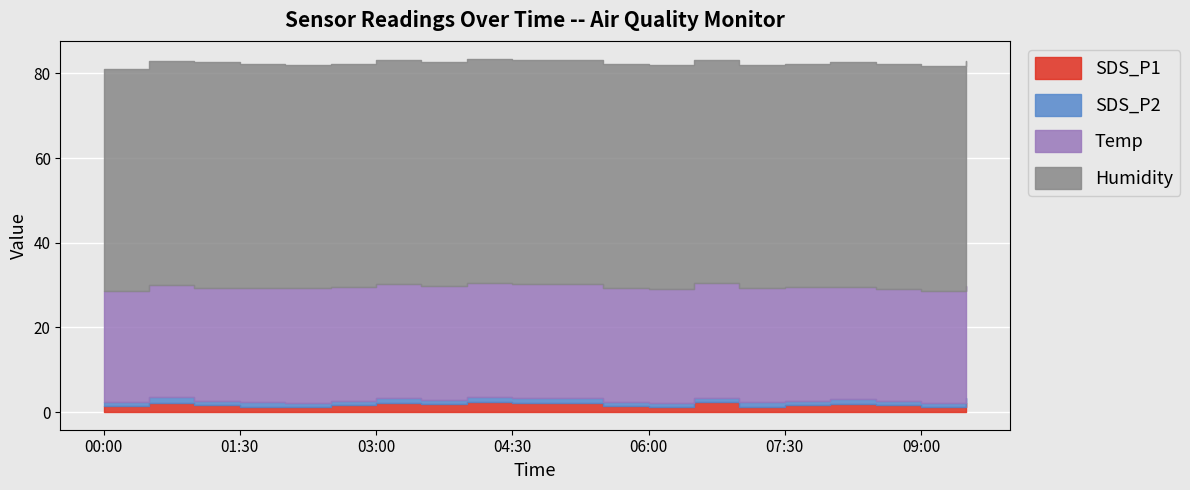

True or false: SDS_P1 and Temp cross at least once.

False